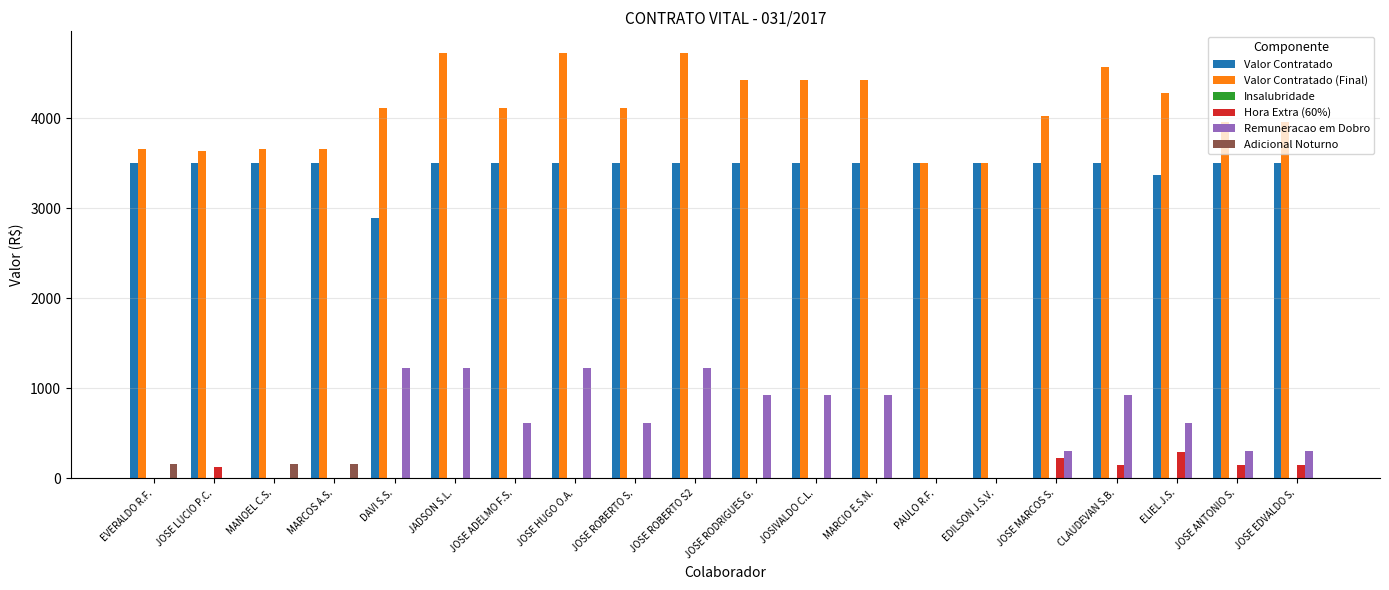

The value of Valor Contratado at JOSE HUGO O.A. is 3503.7. True or false?

True